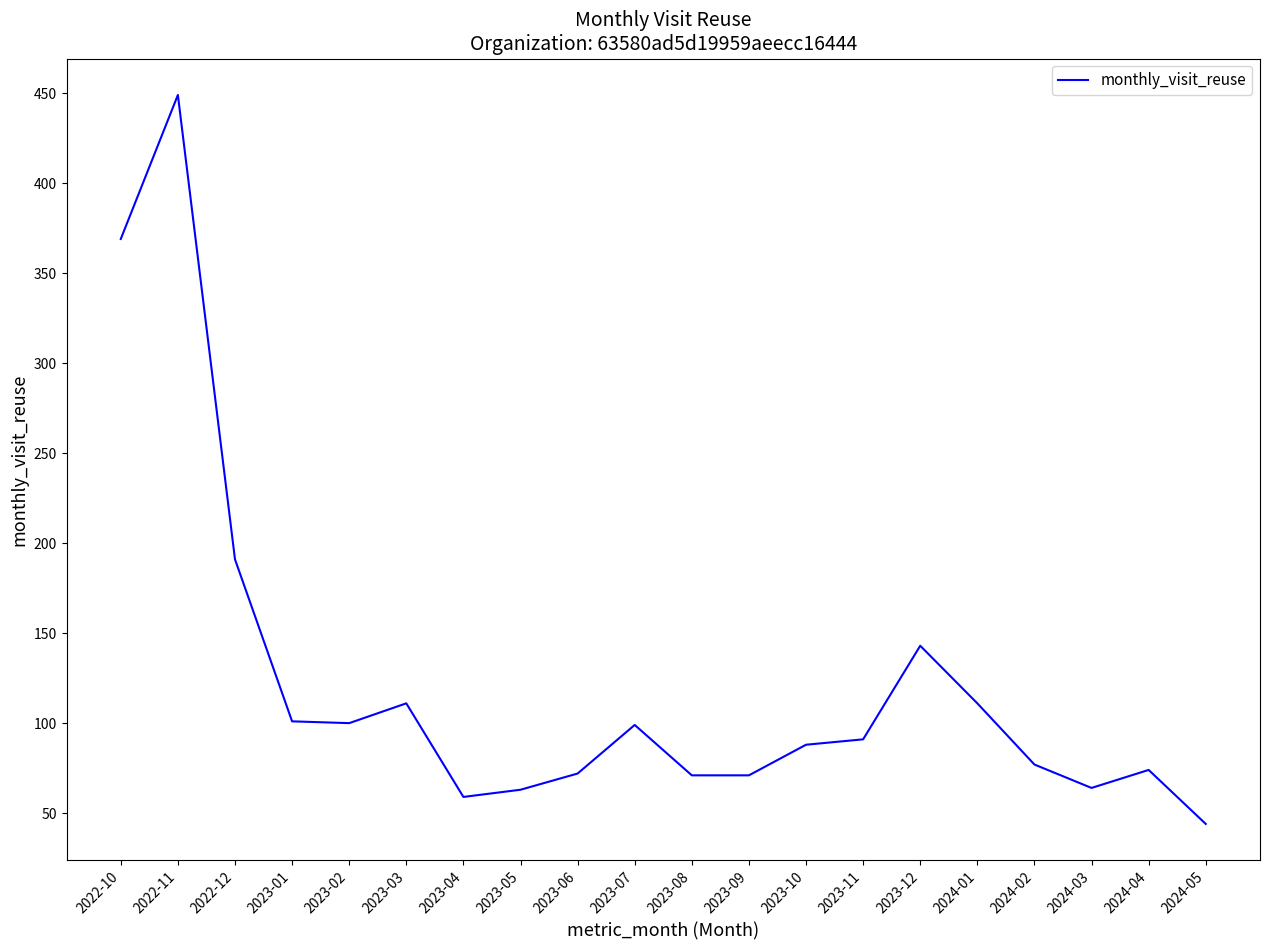

Which label corresponds to the smallest value in the chart?

2024-05